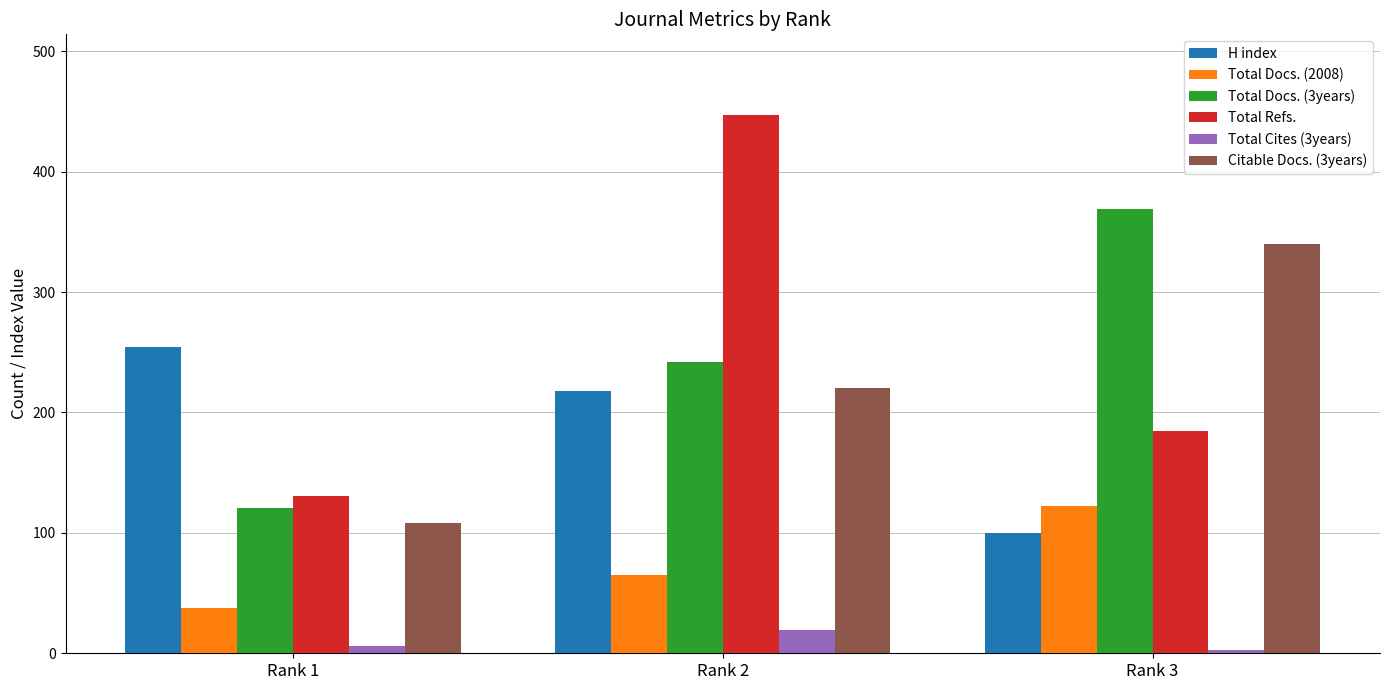

Which category has the lowest value in the Total Docs. (2008) series?

Rank 1